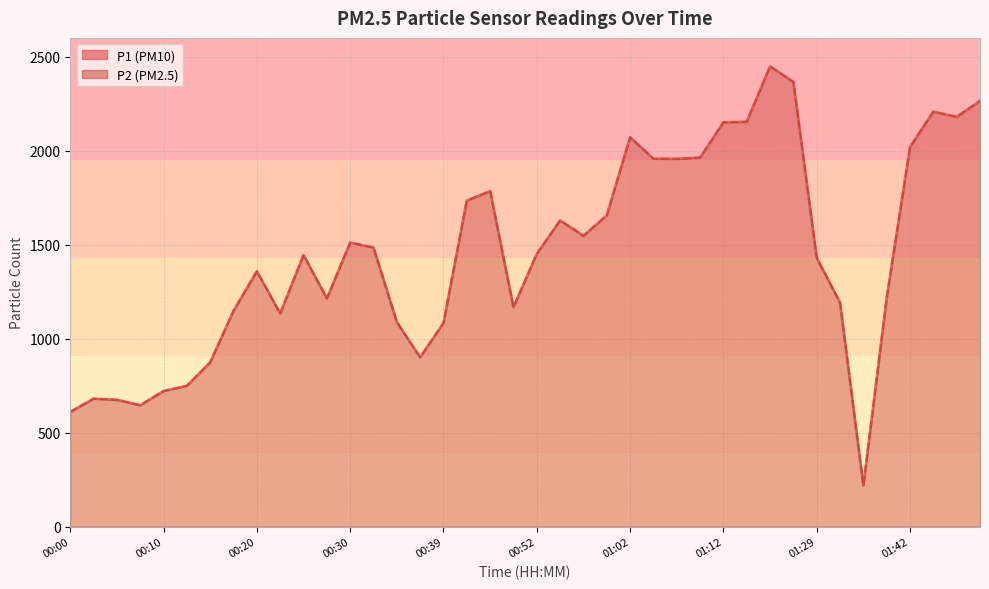

Does the chart display data point markers on the line(s)?

No